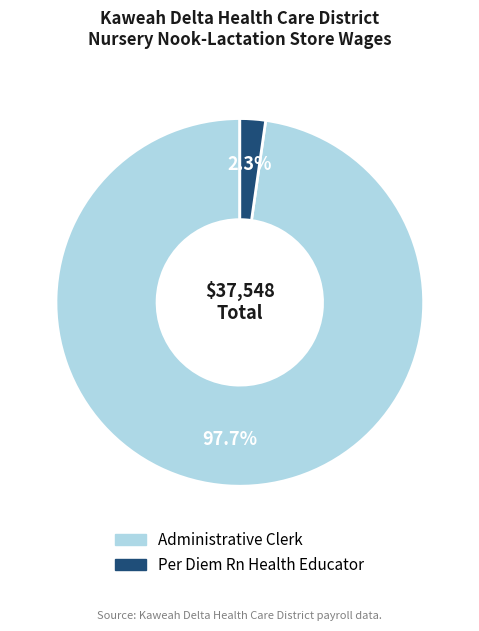

What is the majority slice?

Administrative Clerk